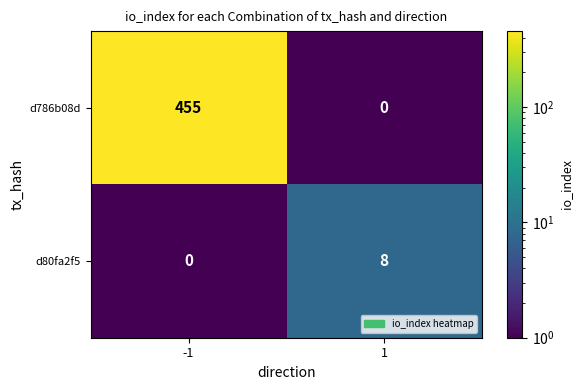

True or false: d786b08d has a value of 455 at -1.

True